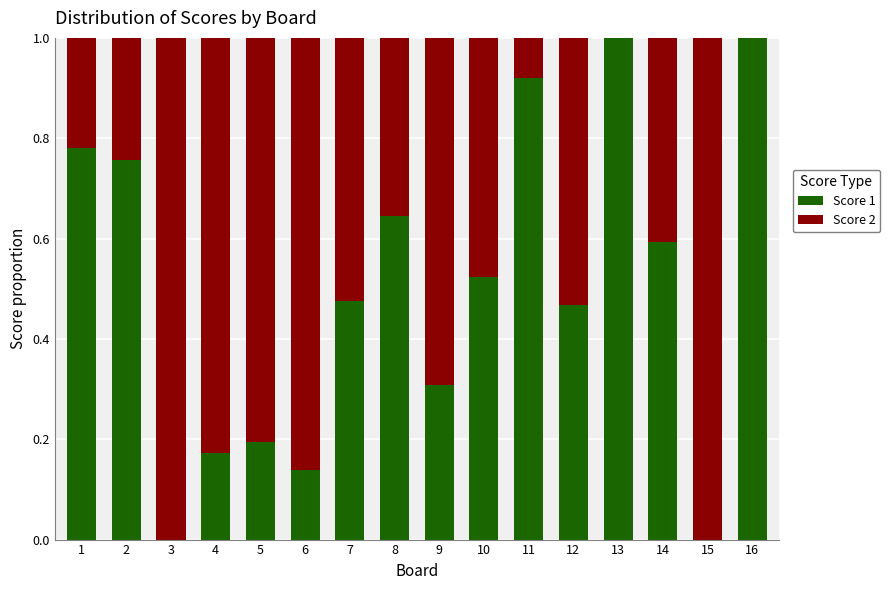

How many distinct data groups are displayed?

2